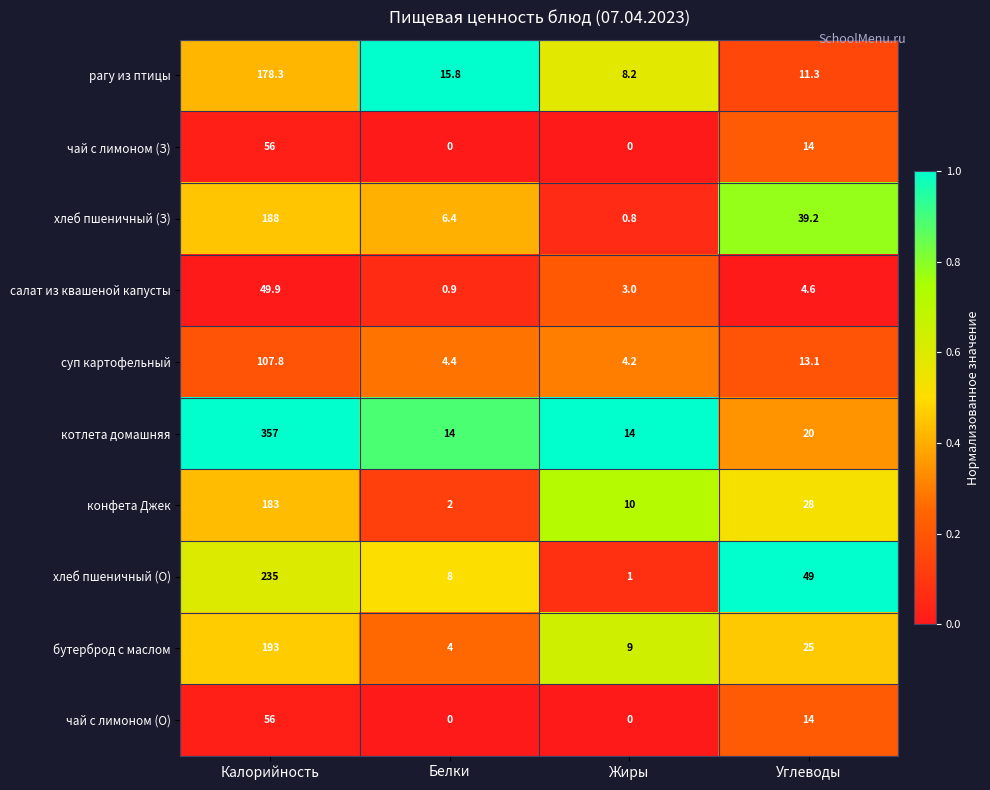

Rank the categories by рагу из птицы value from lowest to highest.

Жиры, Углеводы, Белки, Калорийность